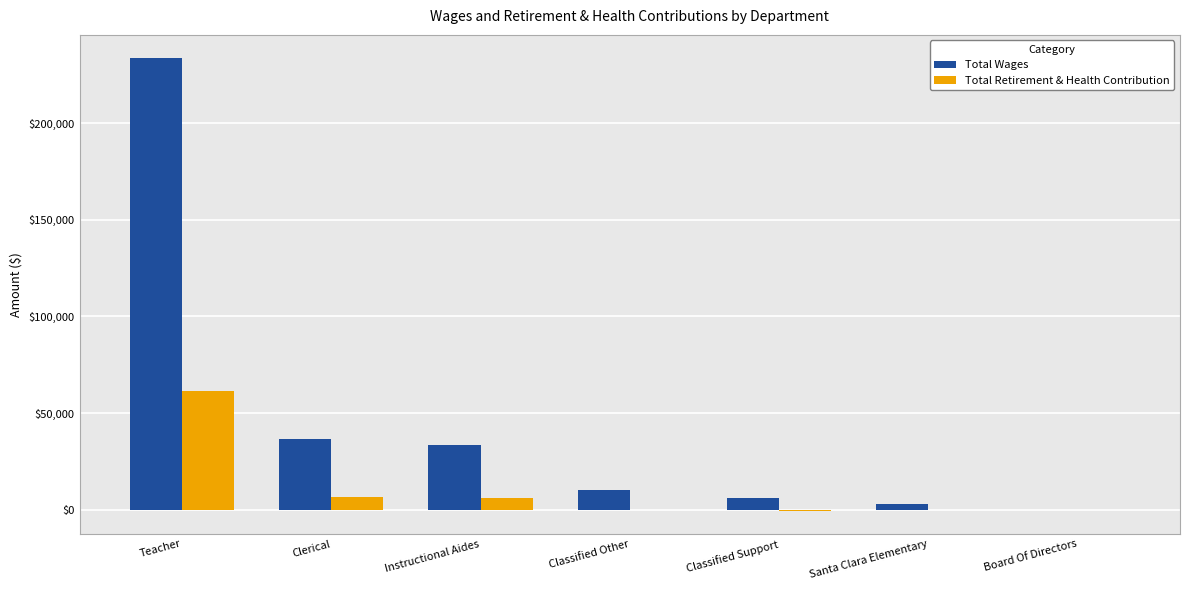

At which label does Total Wages reach its peak?

Teacher